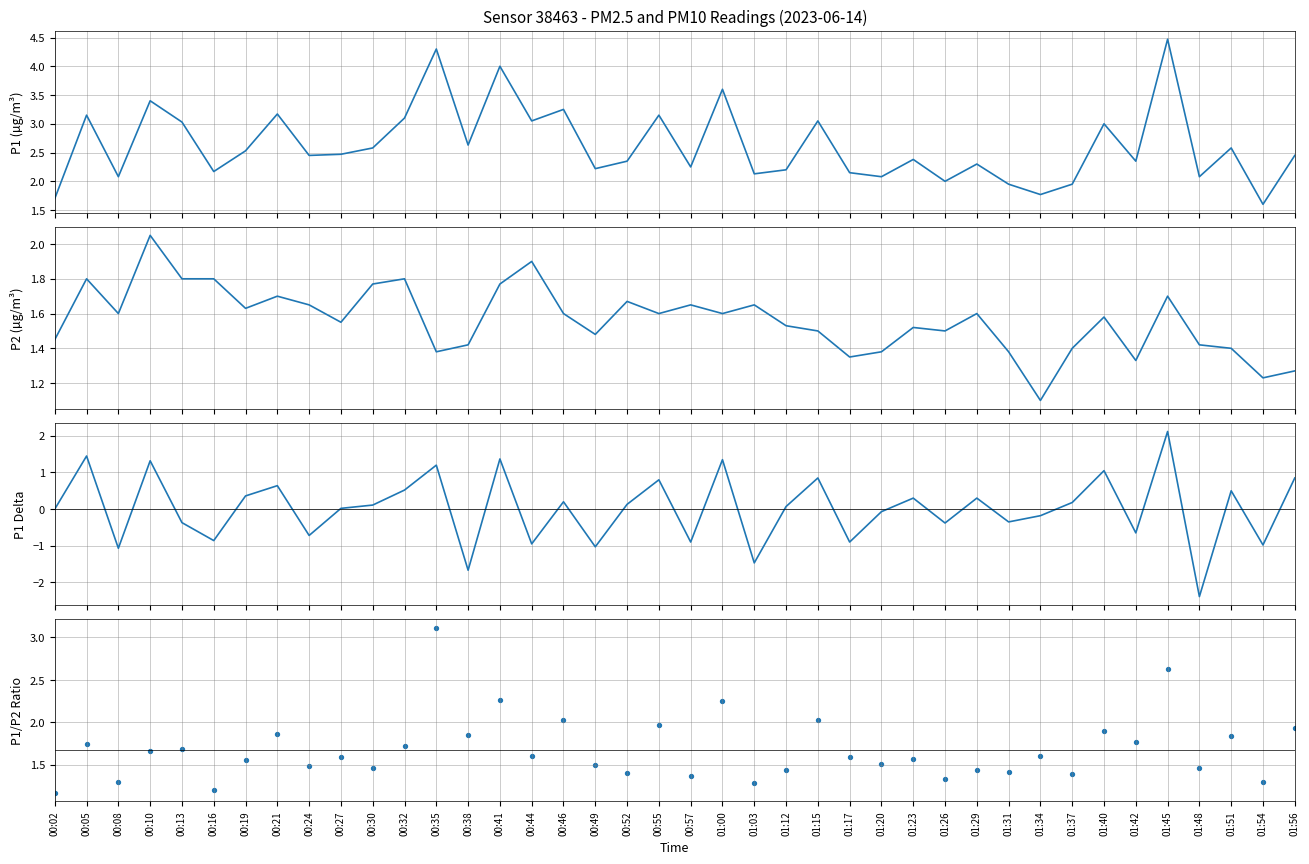

Is the value of P1/P2 ratio at 01:29 greater than the value of P1 delta at 00:35?

Yes